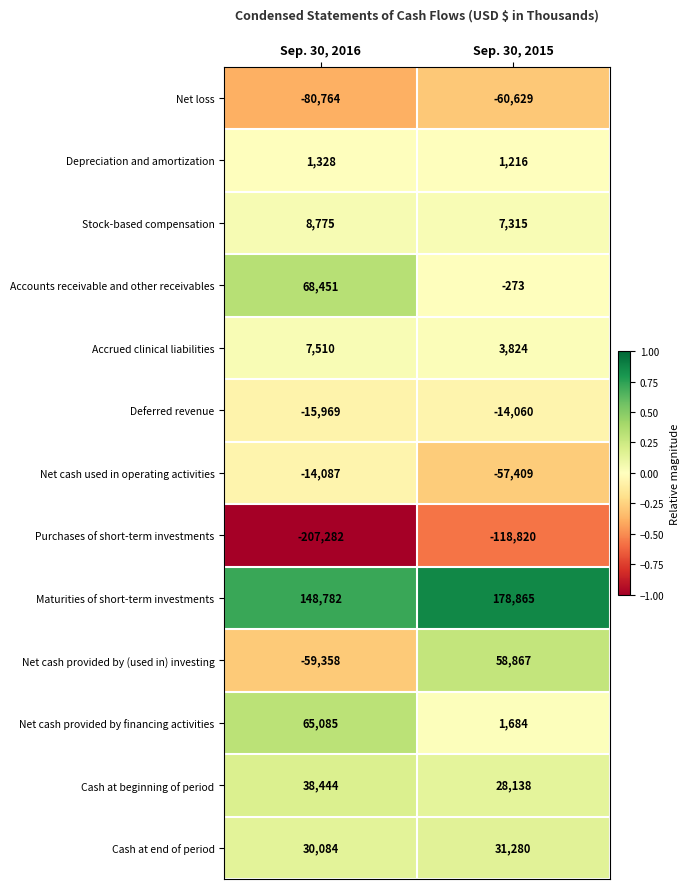

At which label is Maturities of short-term investments closest to 163823?

Sep. 30, 2016